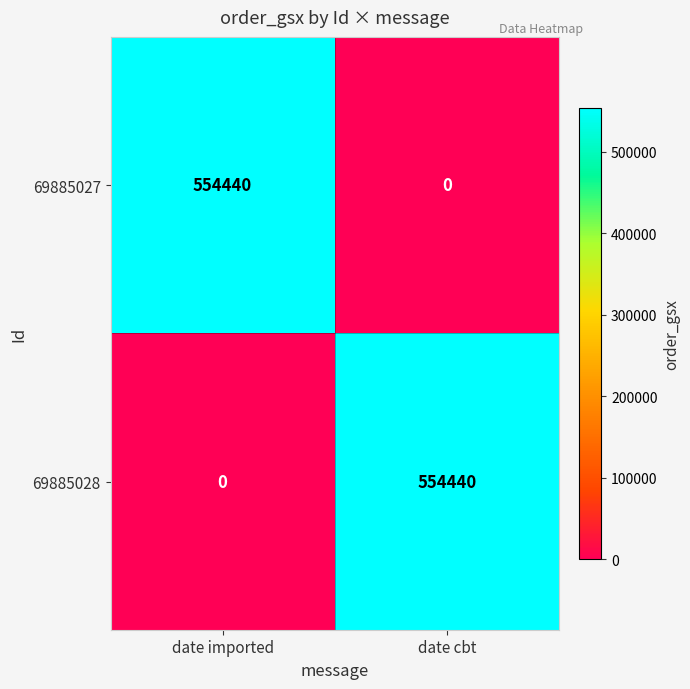

What is the spread (max minus min) of values at date imported?

554440